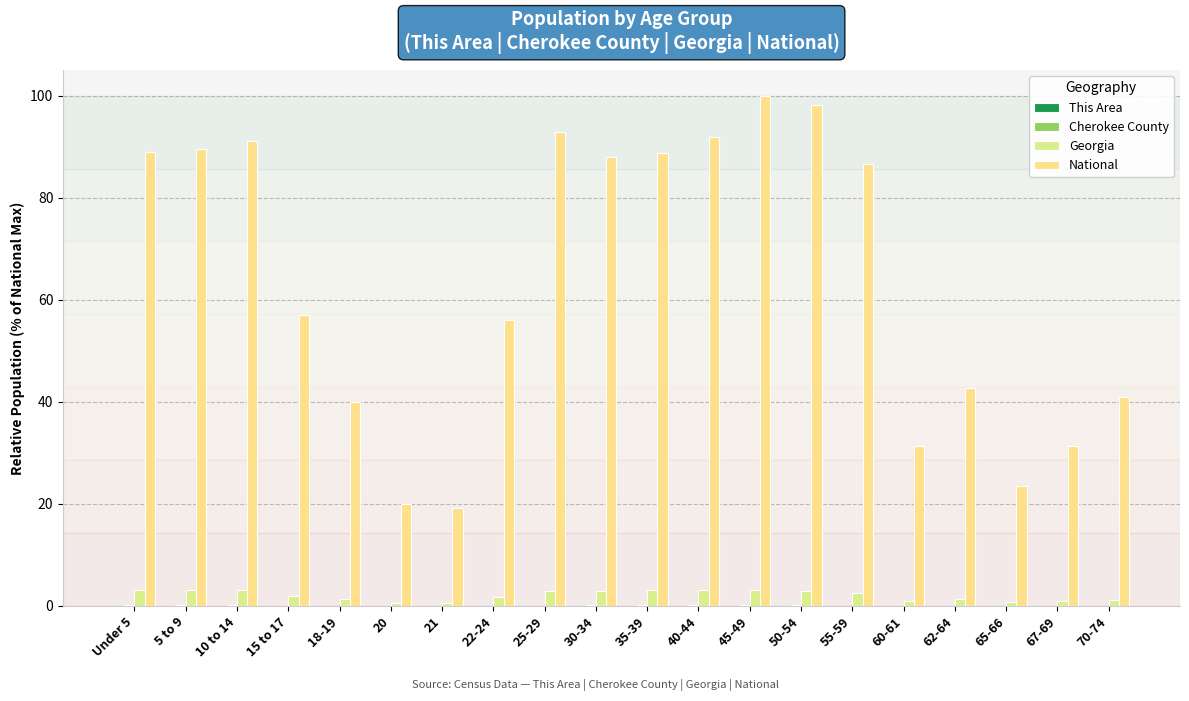

What position from the right is 55-59?

6